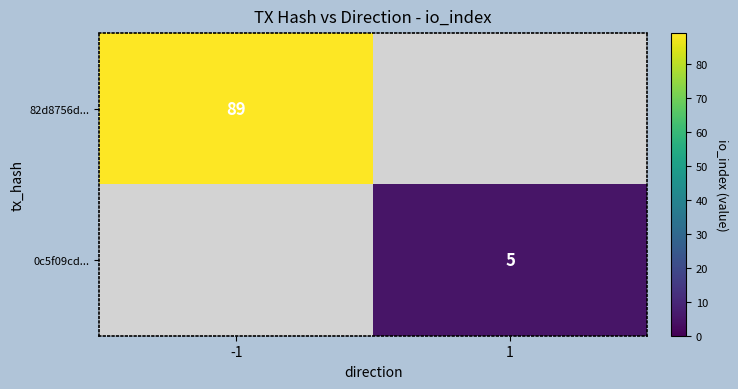

Is it true that 82d8756d... equals 89 at -1?

True